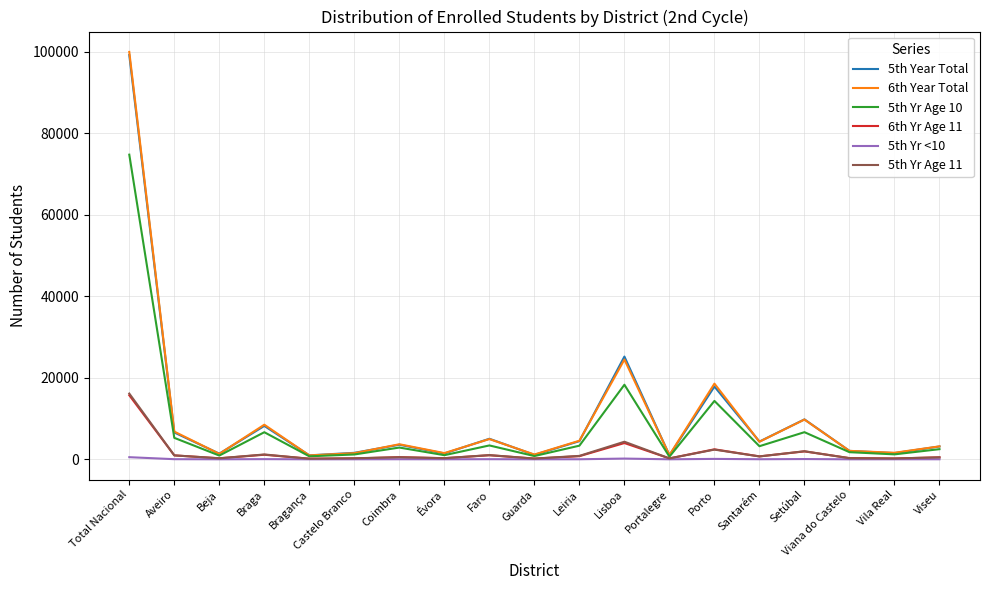

What is the approximate value of 5th Year Total at Lisboa, to the nearest 100?

25200